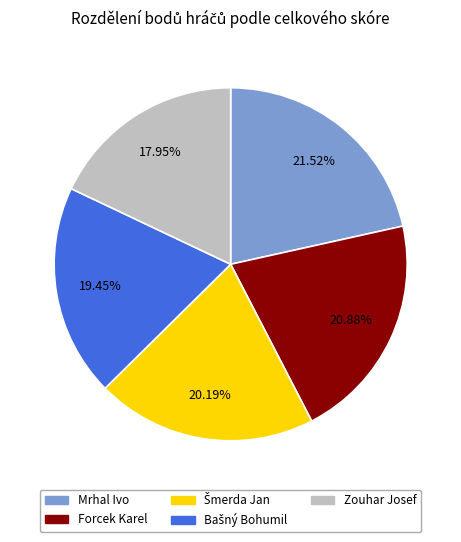

Count the number of slices in the pie.

5